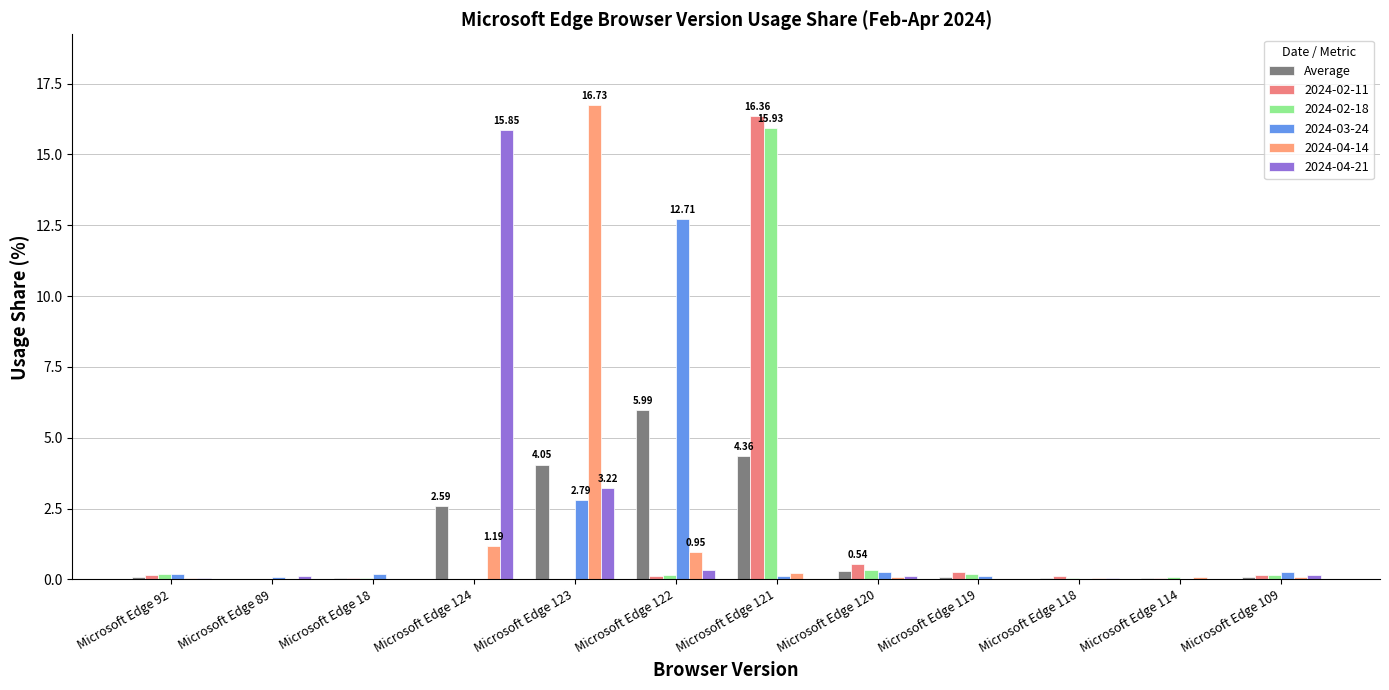

Are the bars horizontal?

No